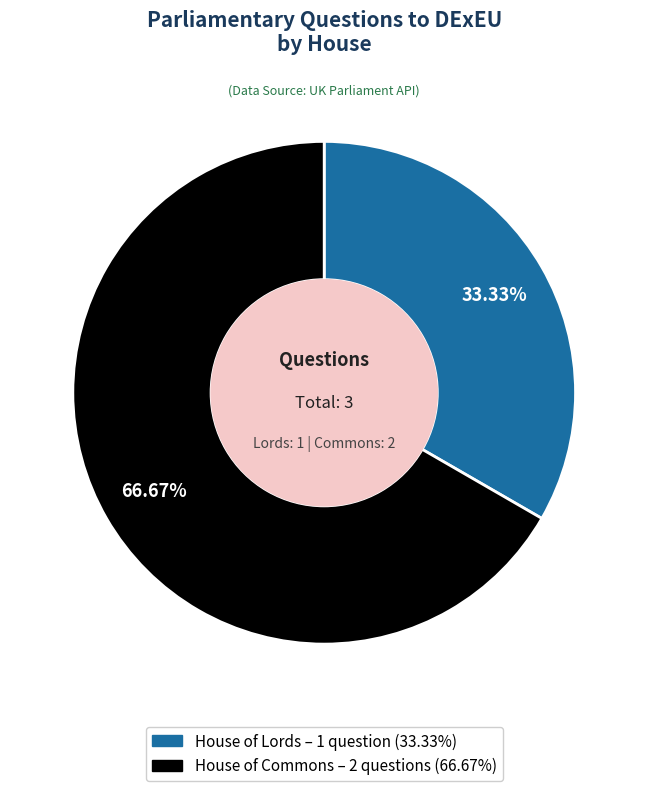

Does any single category account for the majority?

Yes